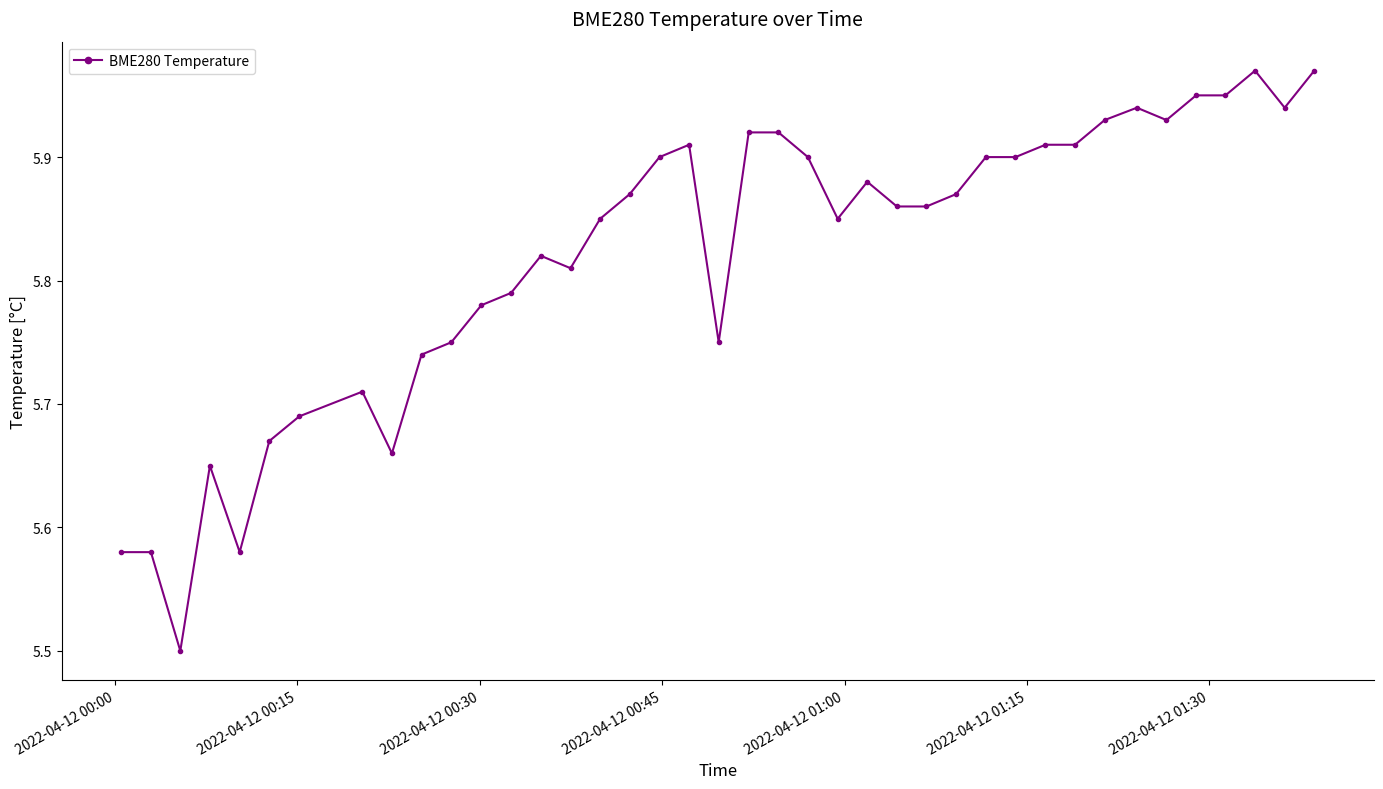

Is this an area chart (filled region under the line)?

No